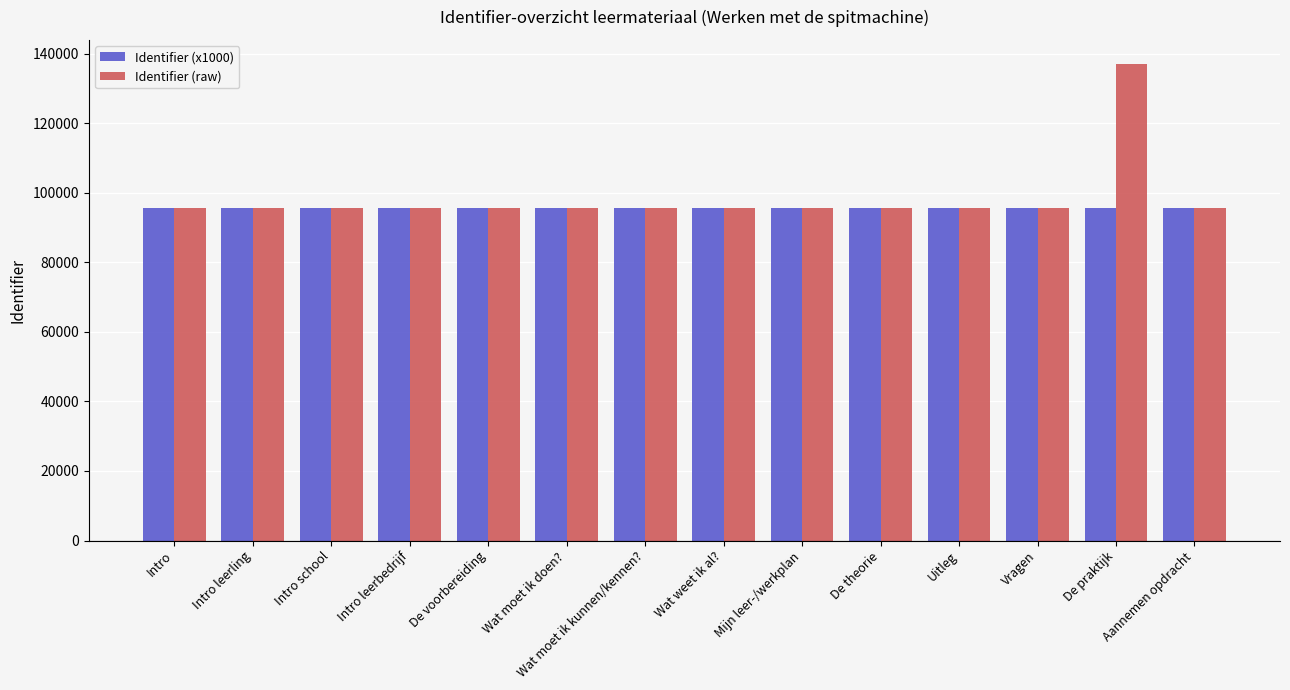

What is the value of the Identifier (x1000) bar at the 12th from the left?

95643